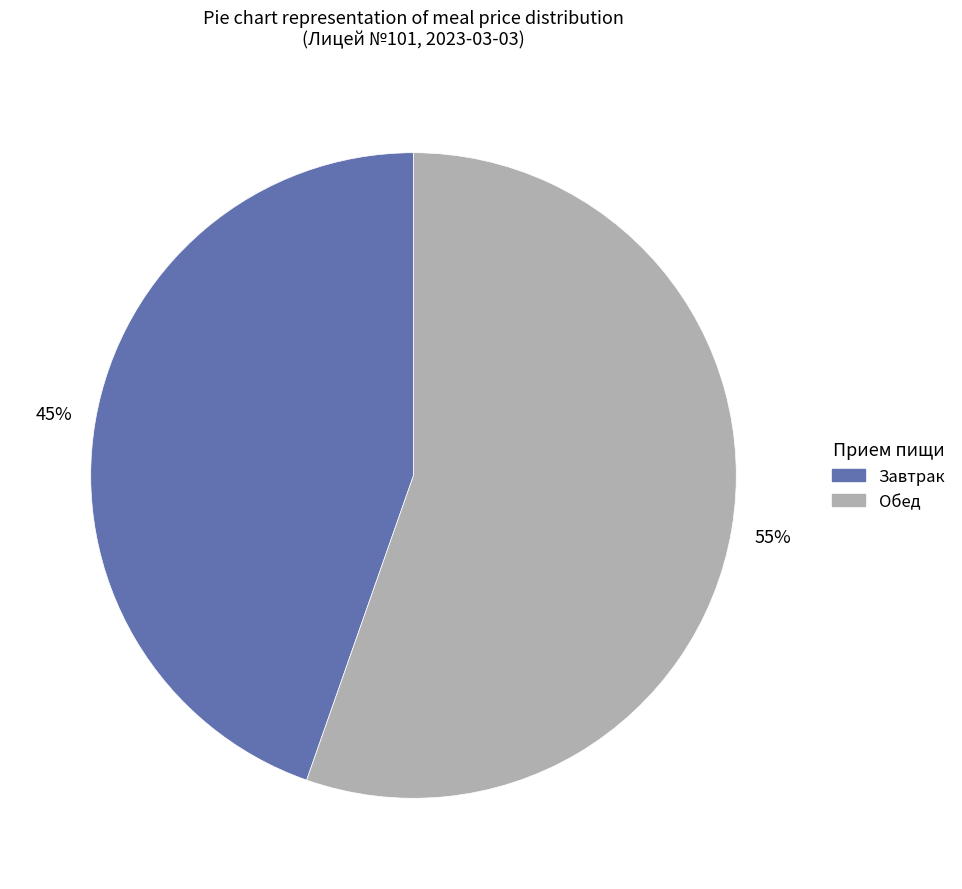

Which category has the biggest portion of the pie?

Обед